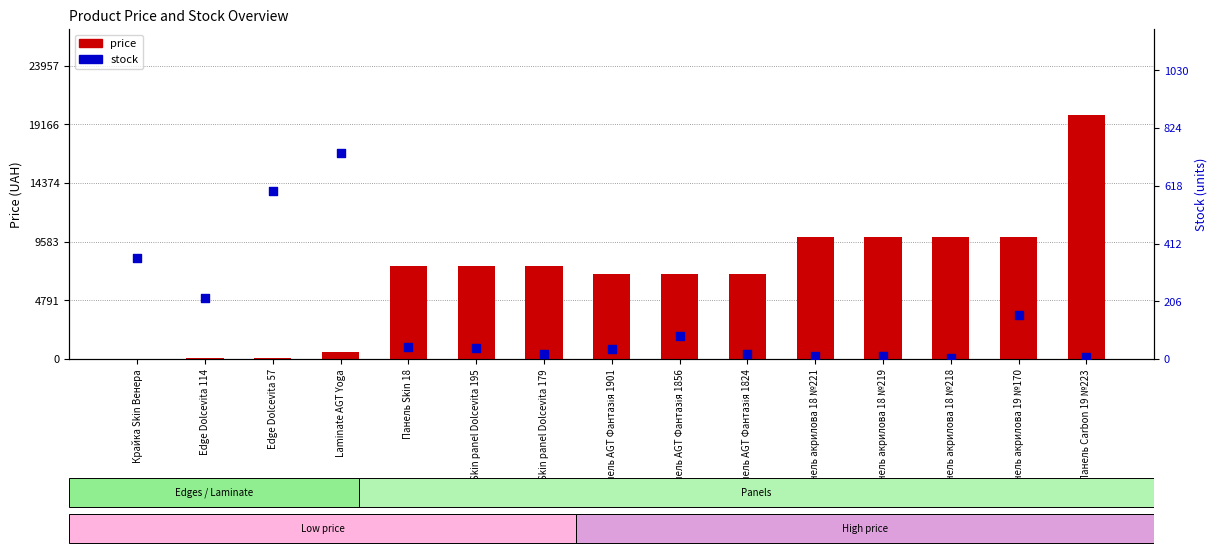

Which series has the largest total across all categories?

price